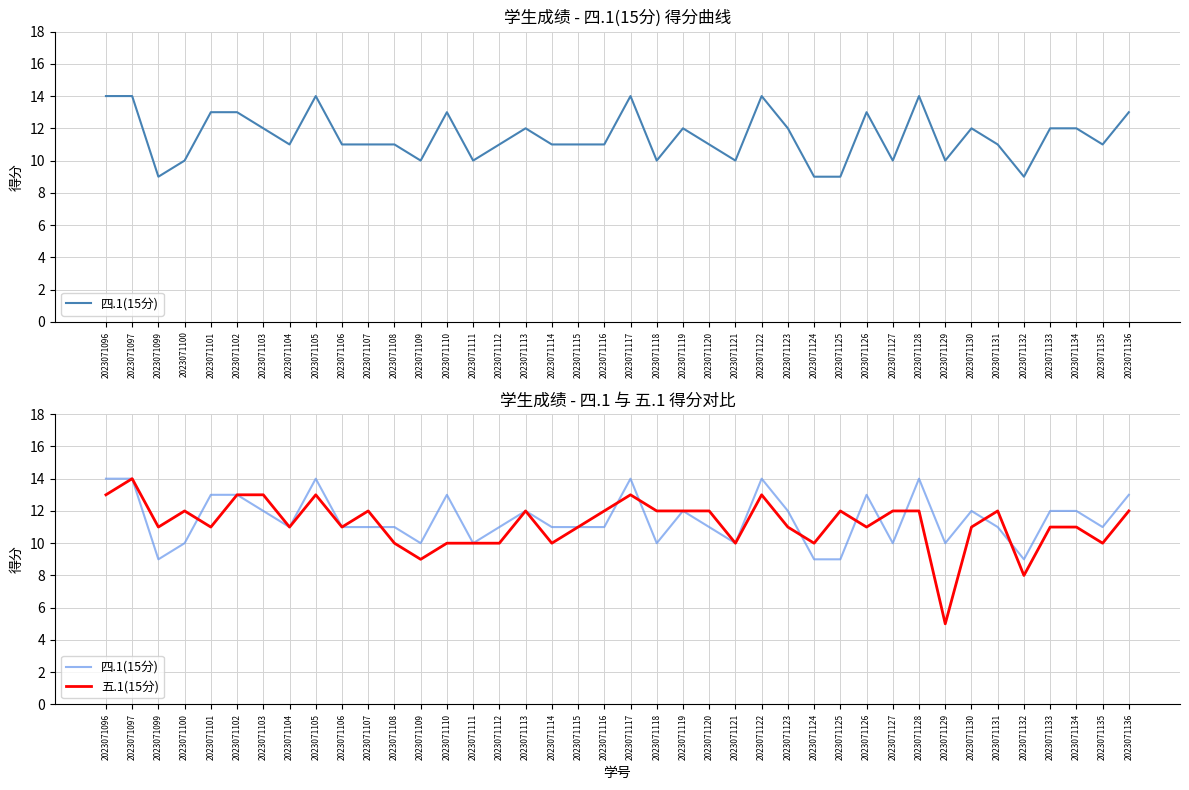

How many data points does each series have?

40